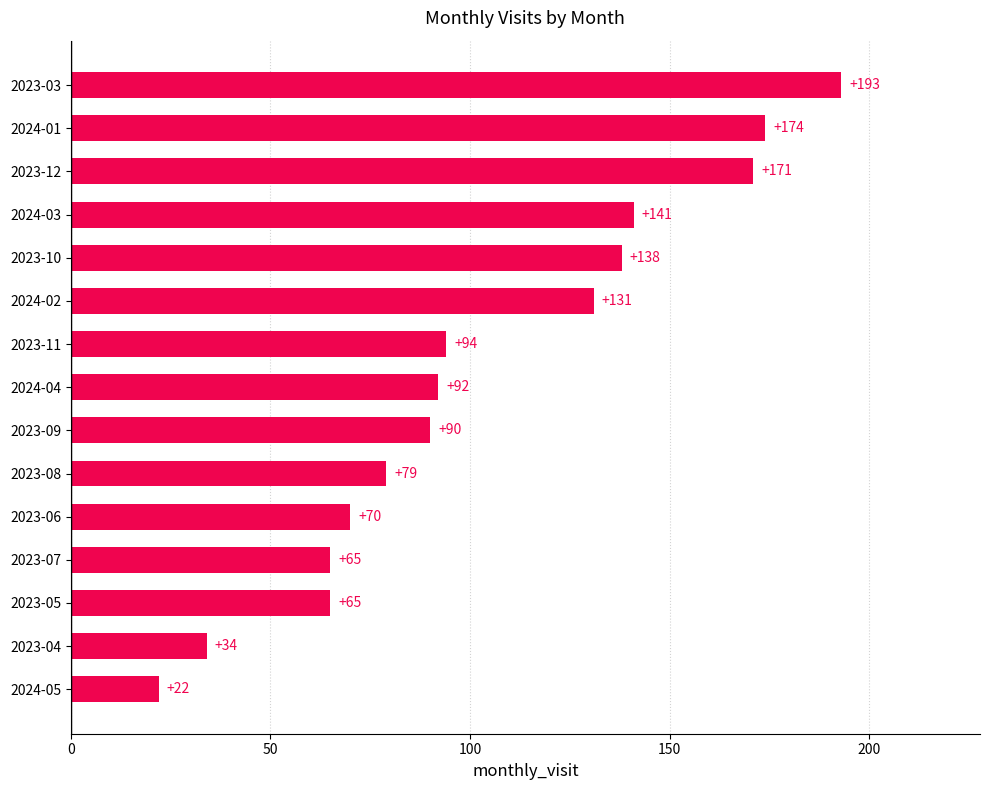

What is the difference between the values at 2023-09 and 2024-01?

84